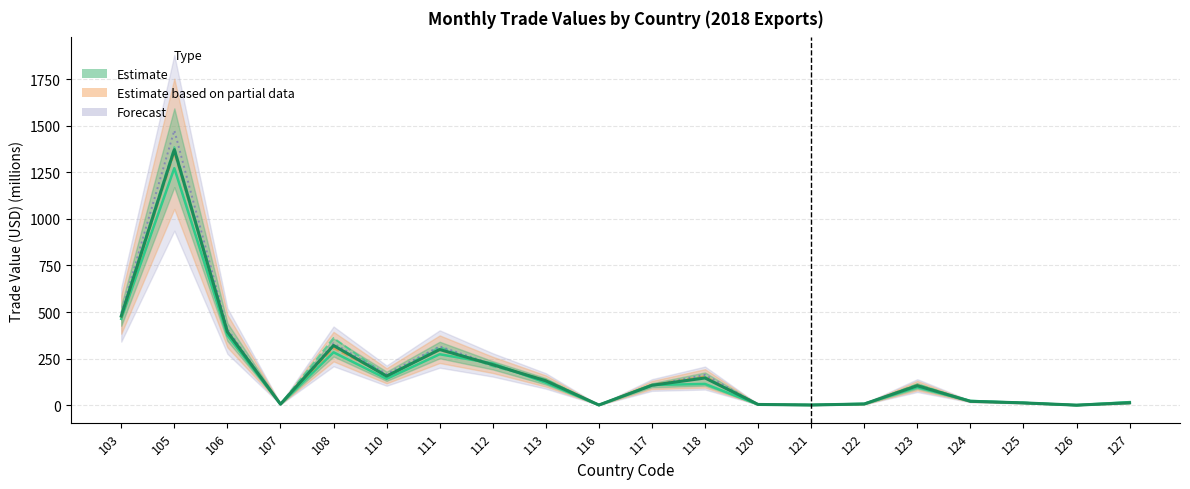

What is the difference between the Value-May values at 113 and 111?

152.8